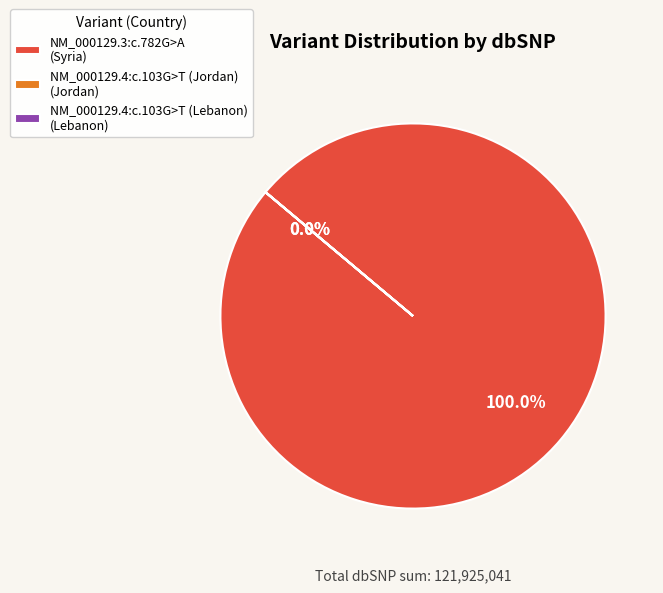

Which slice represents more than half of the pie?

NM_000129.3:c.782G>A